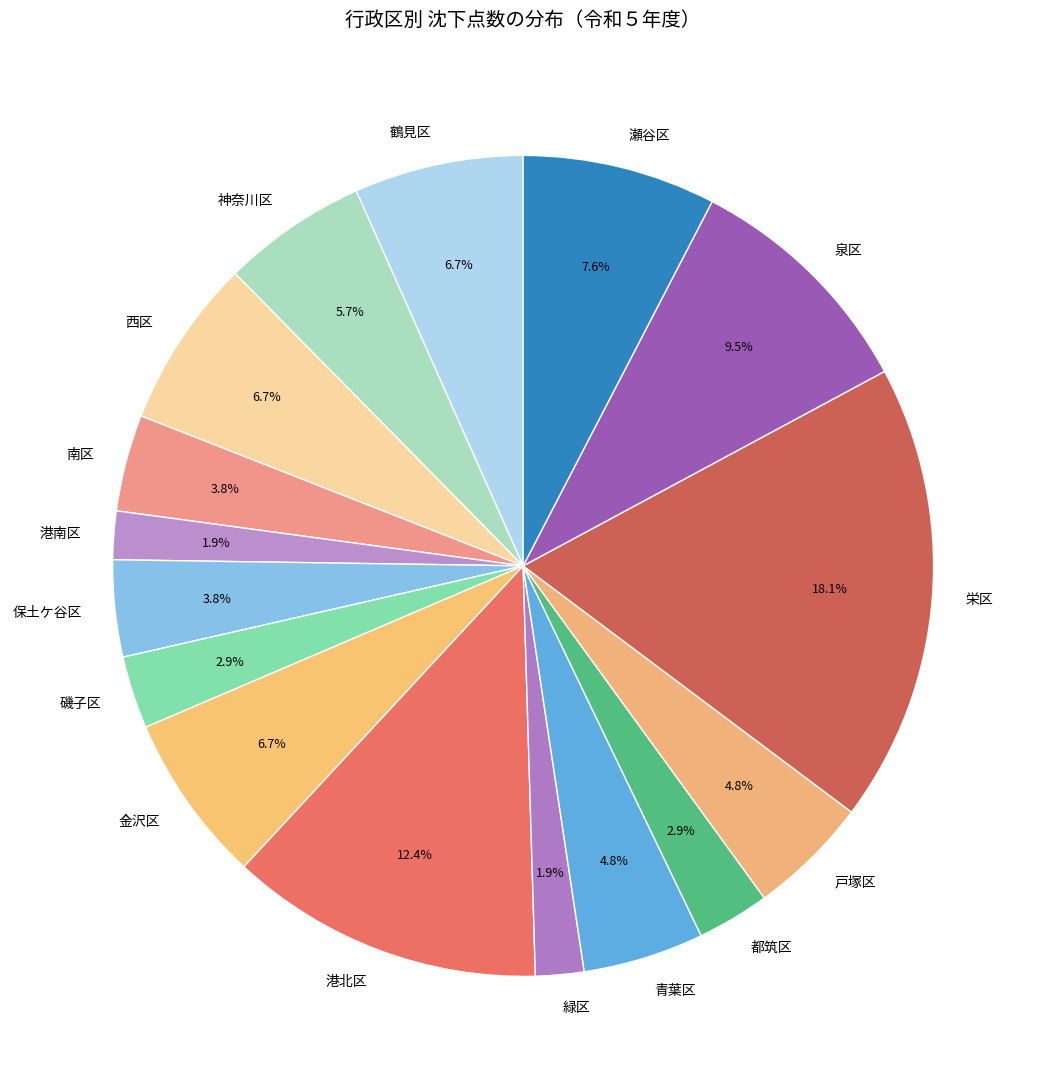

How many slices are in this pie chart?

16